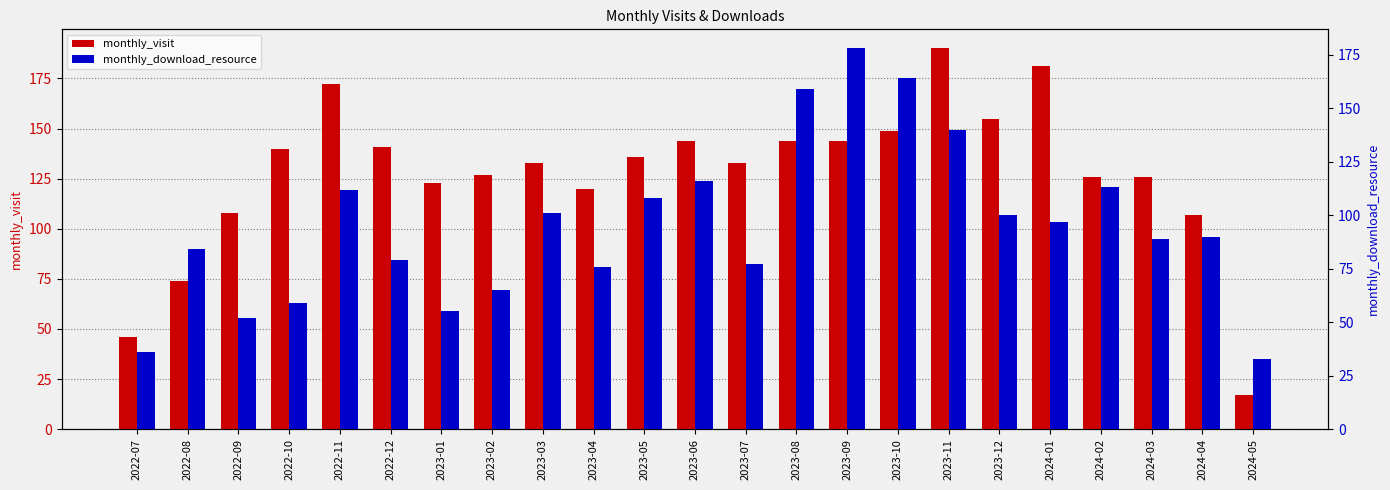

True or false: monthly_visit has a value of 141 at 2022-12.

True